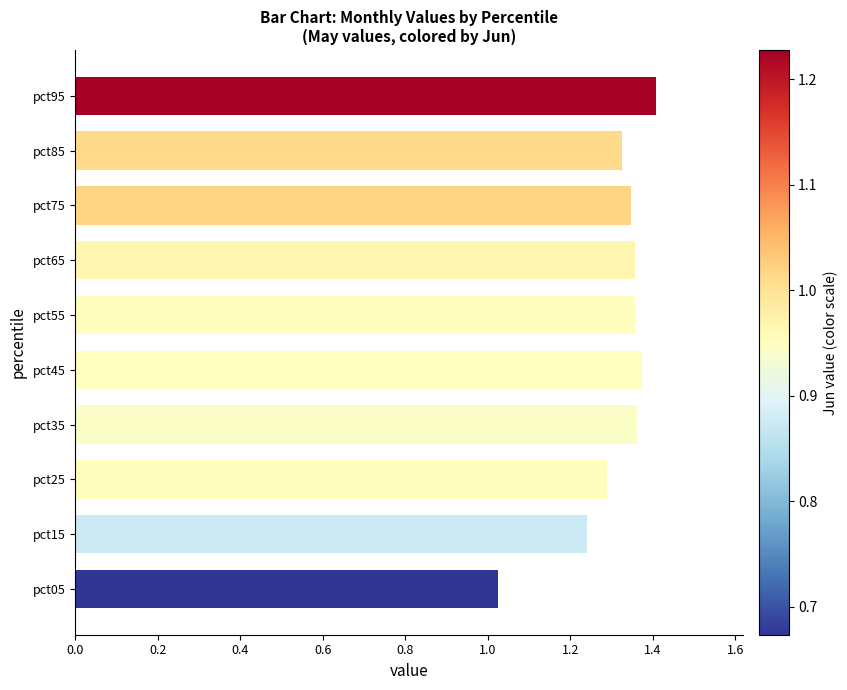

Are the bars horizontal?

Yes